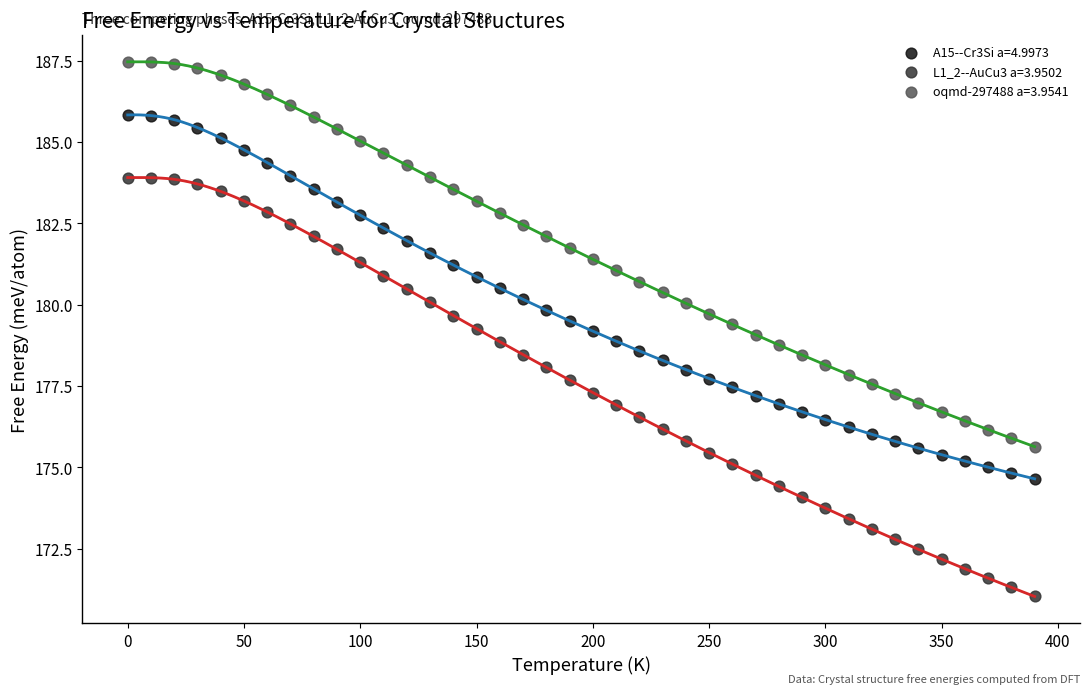

Which series contains the lowest Y value?

L1_2--AuCu3 a=3.9502